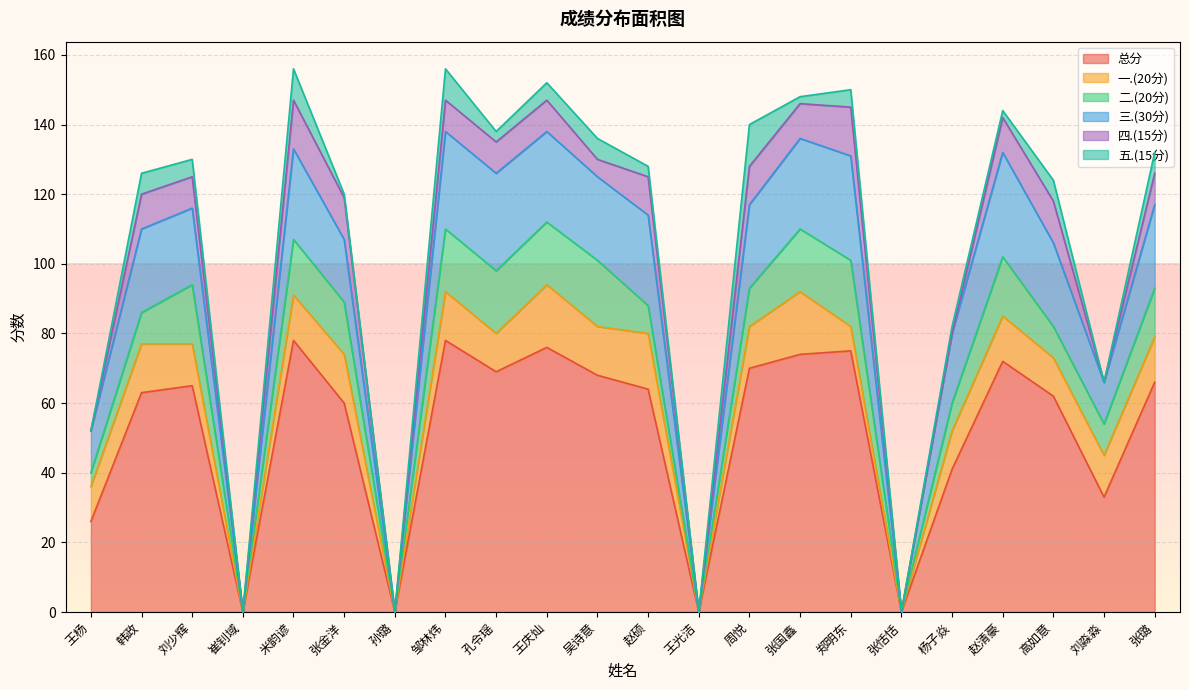

Rank the series at 杨子焱 from highest to lowest value.

总分, 三.(30分), 一.(20分), 二.(20分), 五.(15分), 四.(15分)